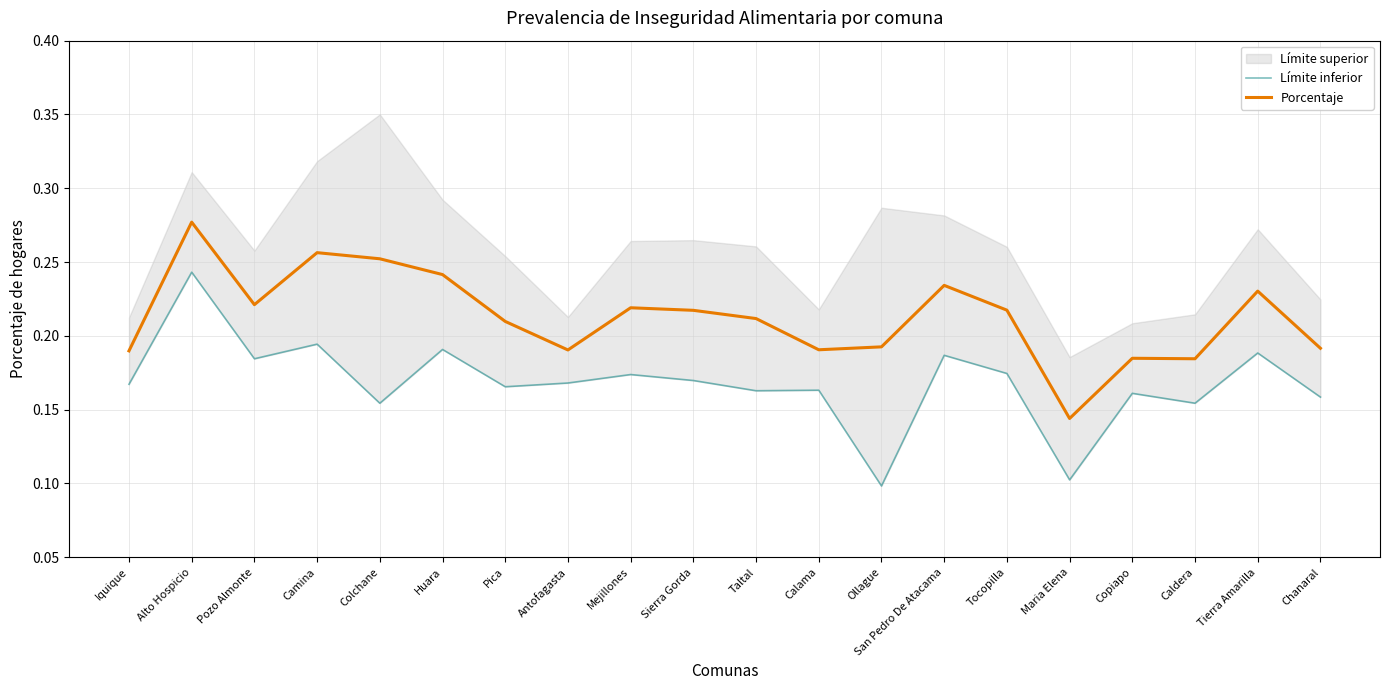

Is the value of Límite inferior at Mejillones greater than the value of Porcentaje at Taltal?

No